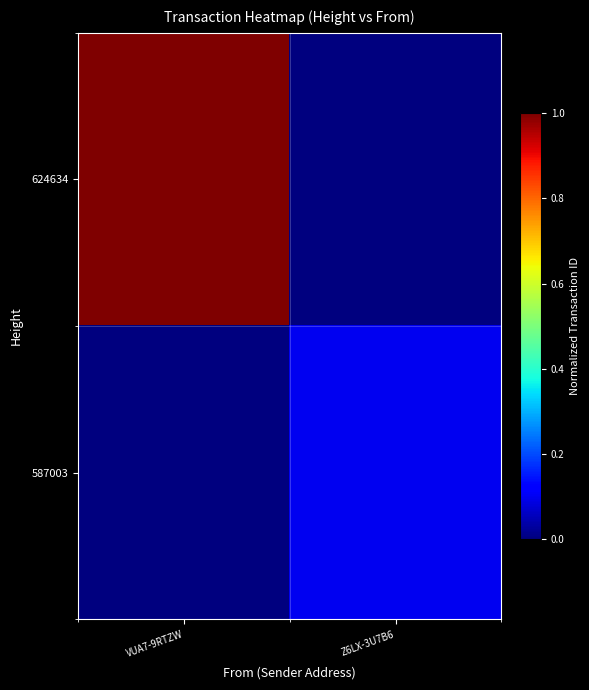

Reading left to right, extract all data points from this chart.

624634: VUA7-9RTZW=1.0	Z6LX-3U7B6=0.0
587003: VUA7-9RTZW=0.0	Z6LX-3U7B6=0.1